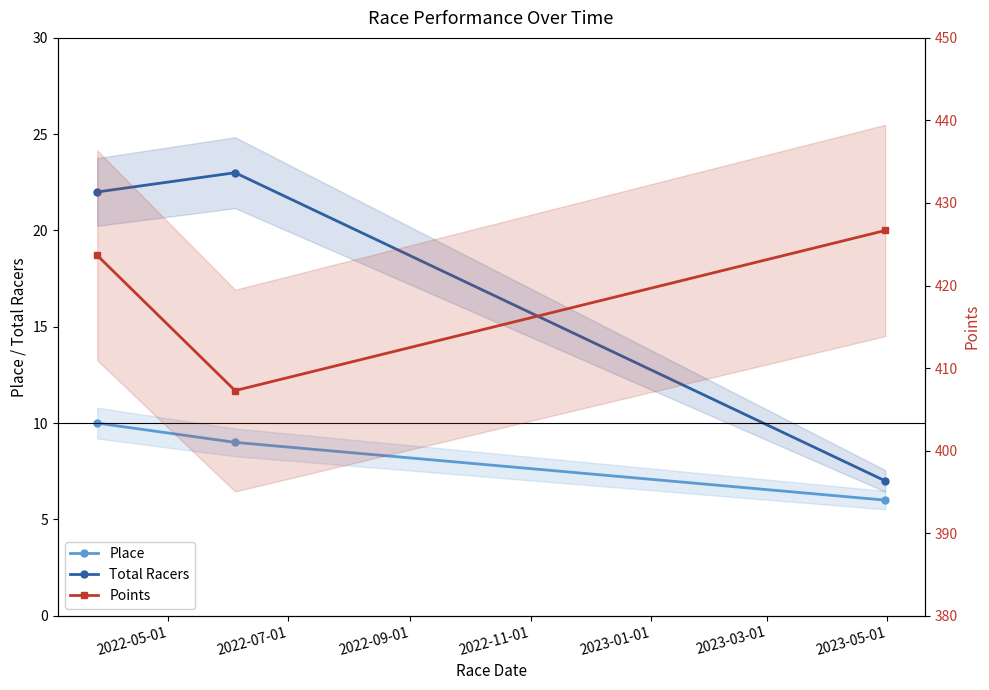

List the series in order of their peak value, highest first.

Points, Total Racers, Place